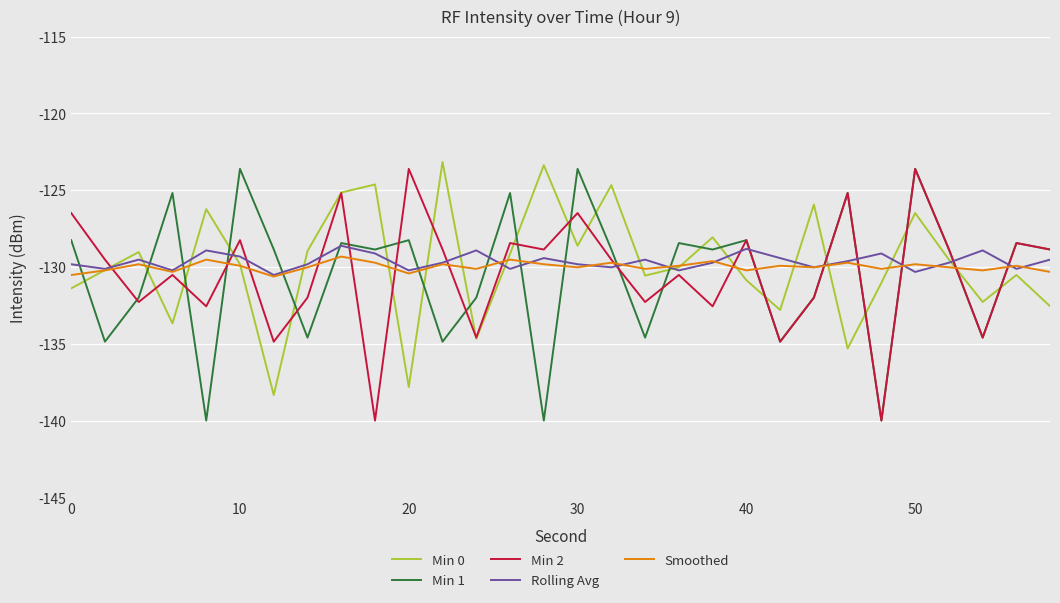

What is the minimum value shown in the chart?

-140.0